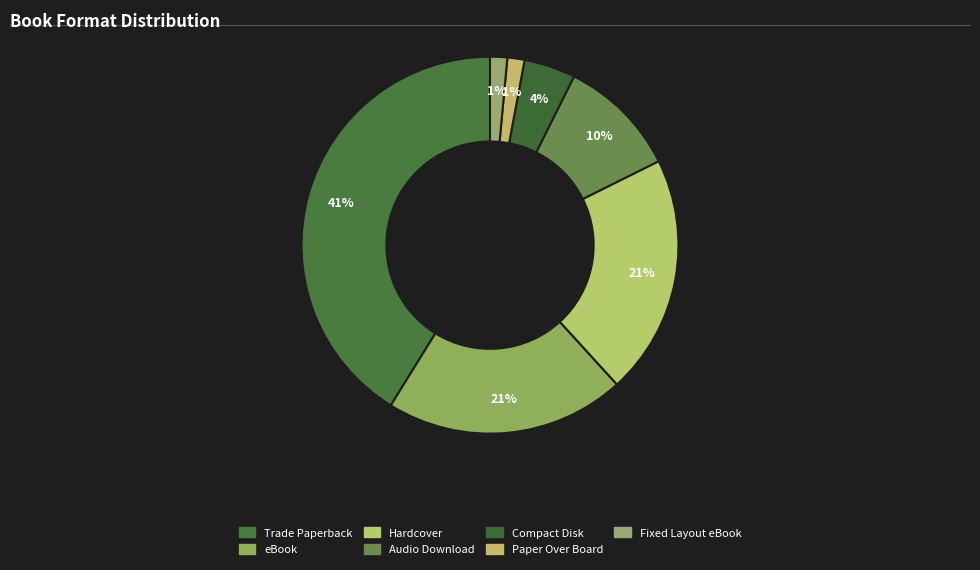

Does Paper Over Board account for over 50% of the chart?

No